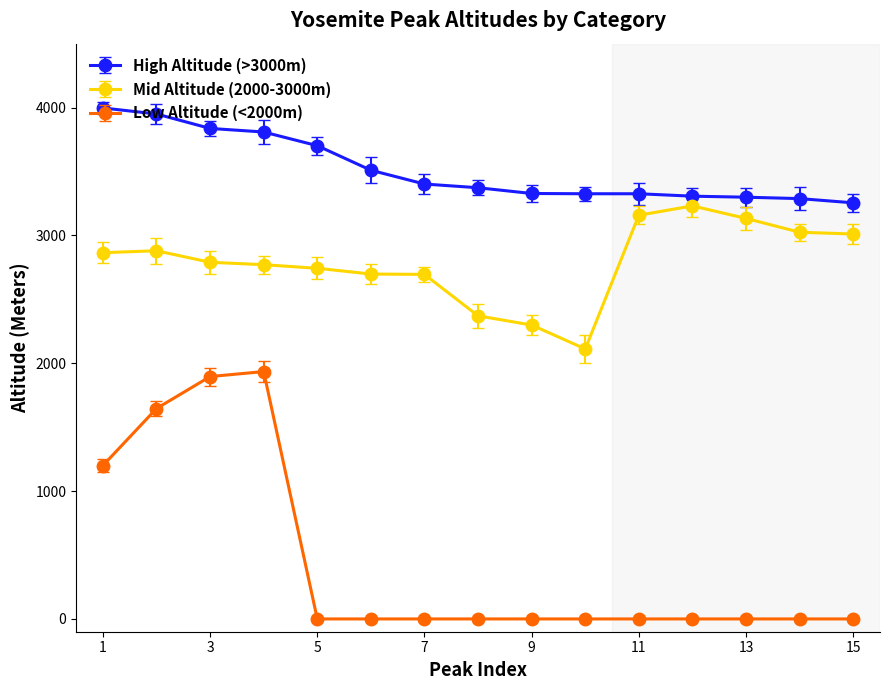

True or false: Low Altitude (<2000m) and Mid Altitude (2000-3000m) cross at least once.

False